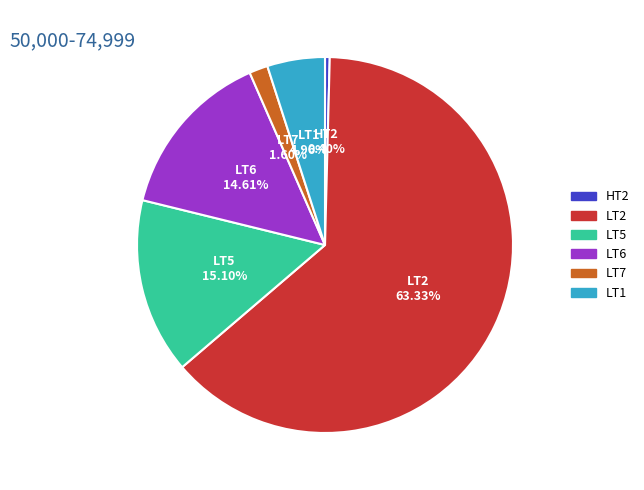

How many segments does this pie chart have?

6